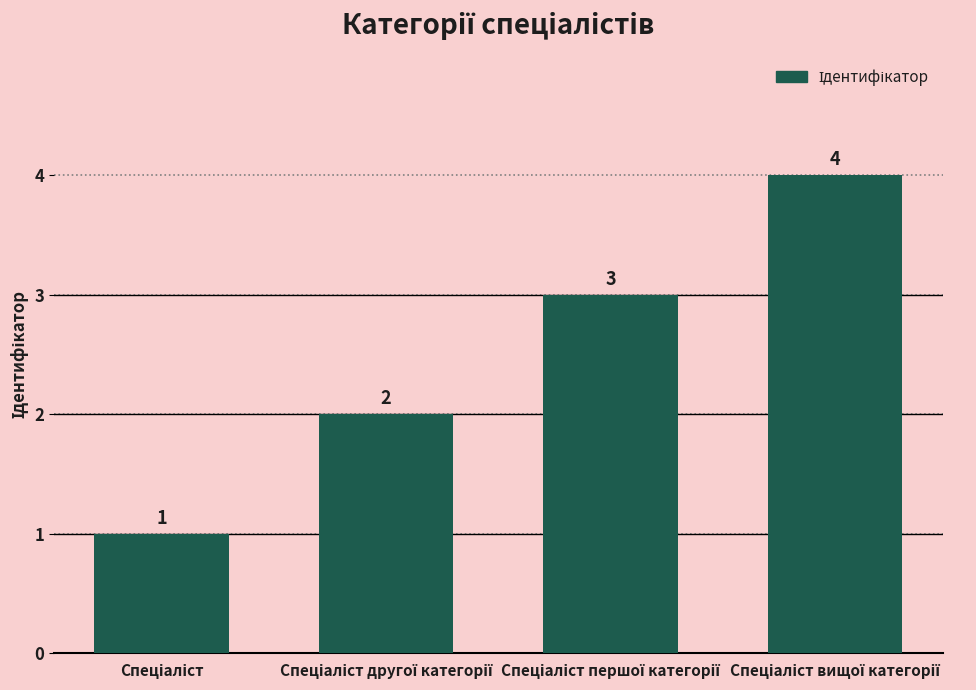

How many values are between 2 and 4?

3